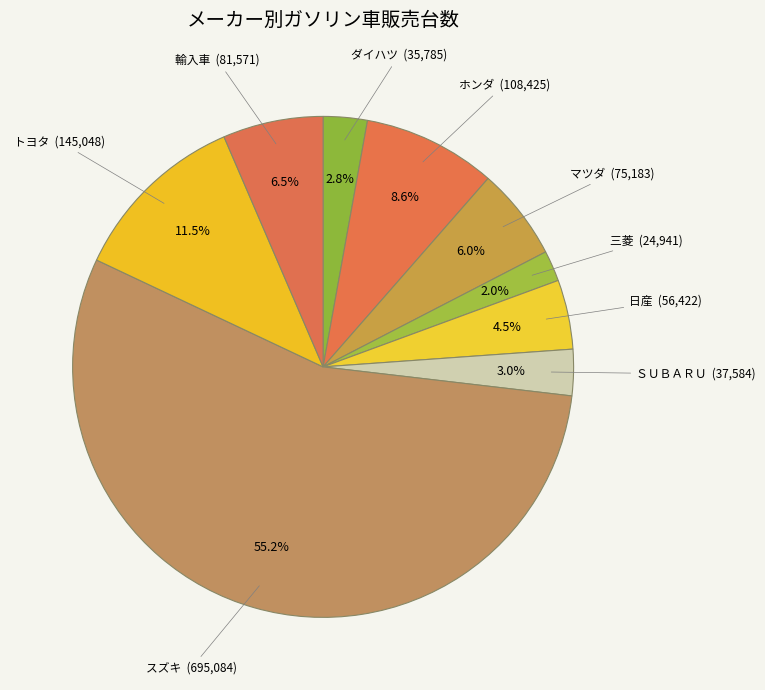

True or false: スズキ accounts for 65% of the total.

False